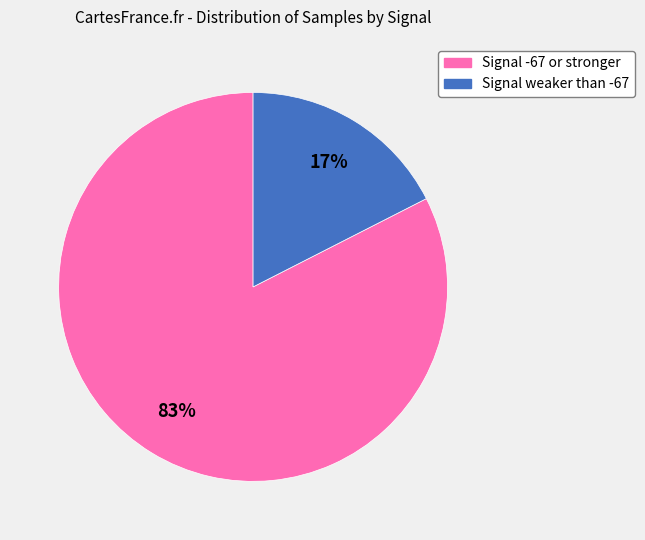

Does any single category account for the majority?

Yes